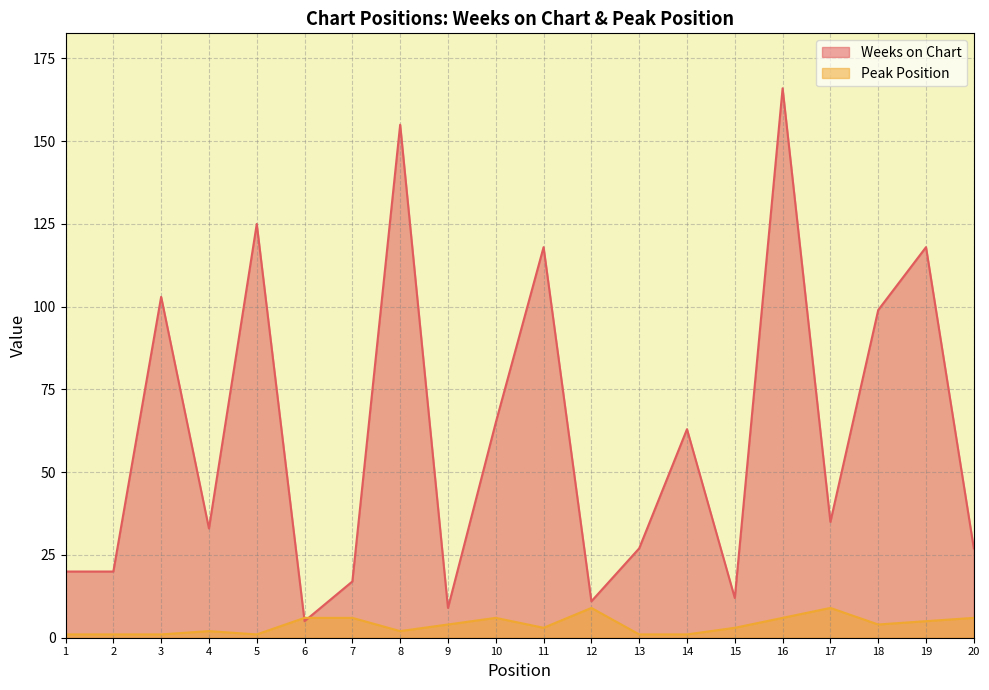

Which series has the largest total across all categories?

Weeks on Chart